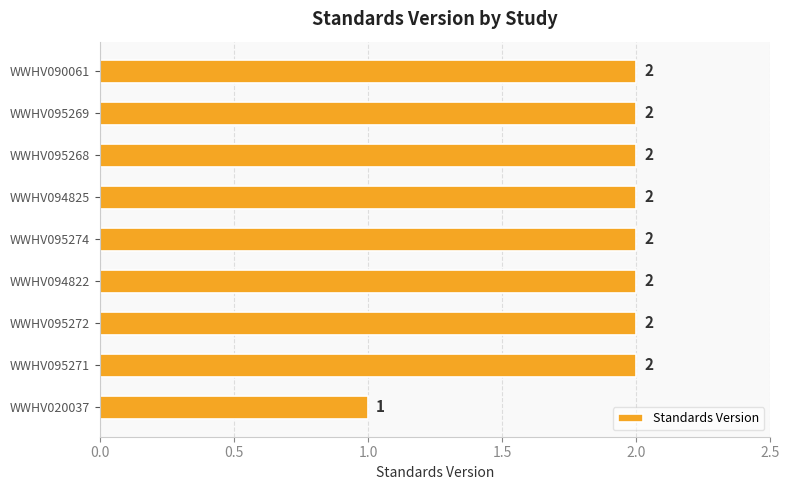

Is it true that the value at WWHV095268 is 3?

False